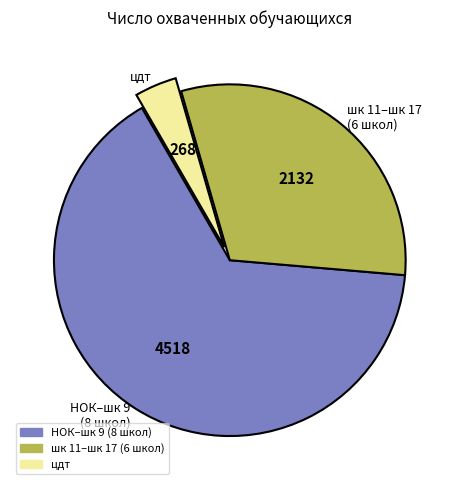

Combined, do цдт and НОК–шк 9 (8 школ) account for over 50%?

Yes